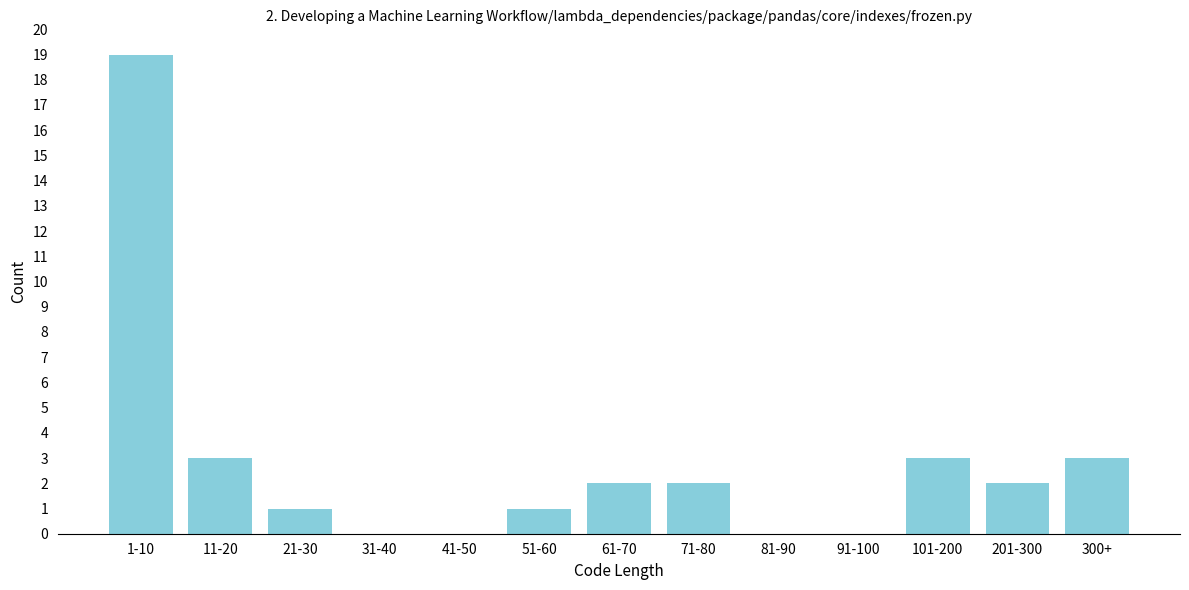

Reading left to right, transcribe all the data shown in this chart.

1-10=19	11-20=3	21-30=1	31-40=0	41-50=0	51-60=1	61-70=2	71-80=2	81-90=0	91-100=0	101-200=3	201-300=2	300+=3